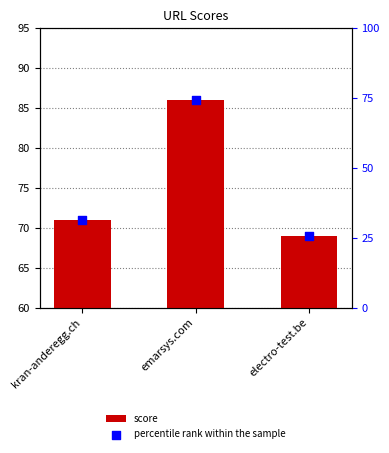

Which series reaches the minimum Y coordinate?

percentile rank within the sample